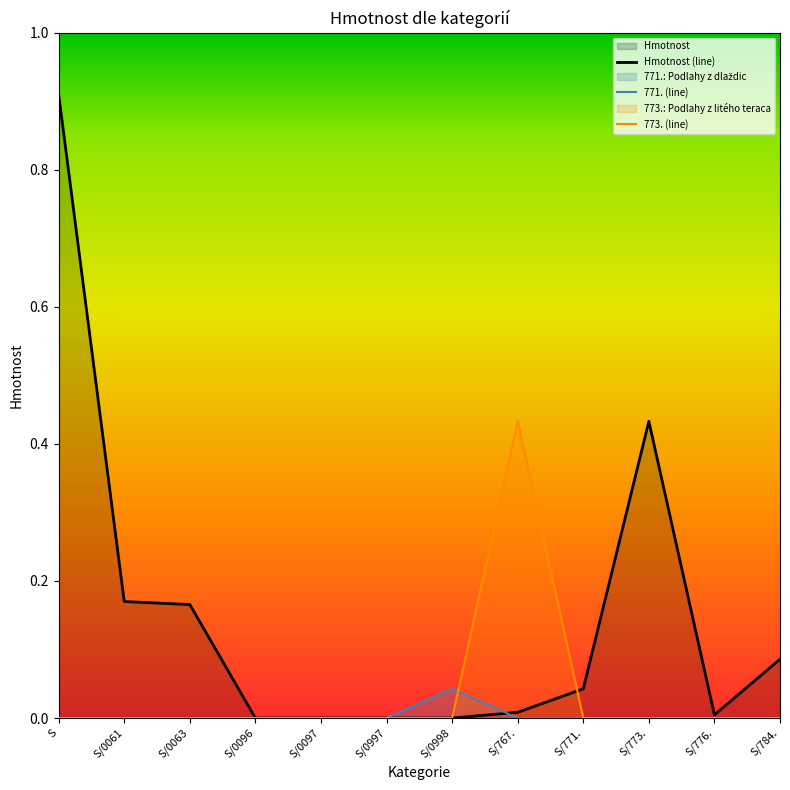

Is it true that 771. (line) equals 0.0 at S?

True